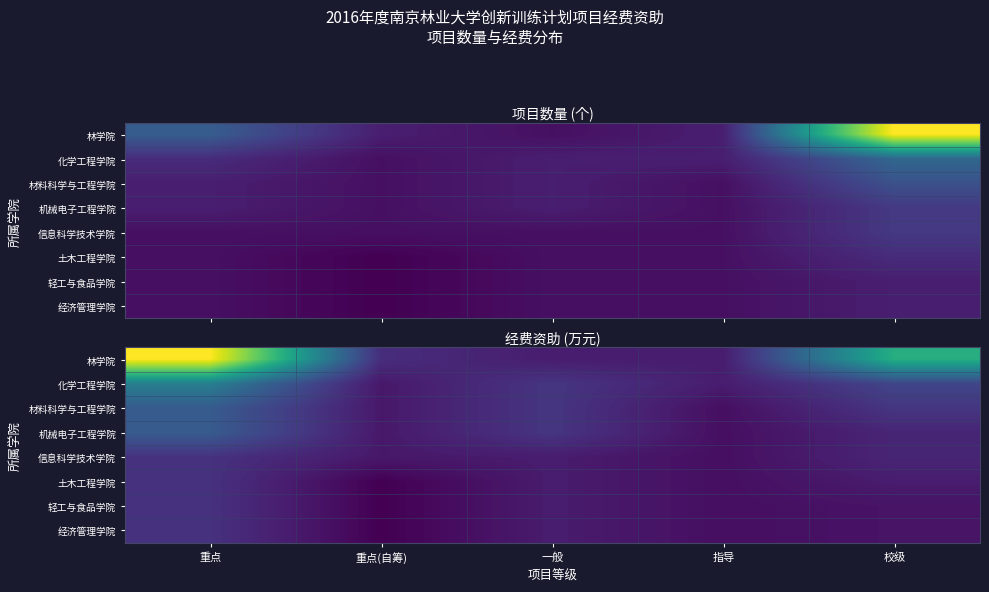

What is the maximum value shown in the chart?

7.7